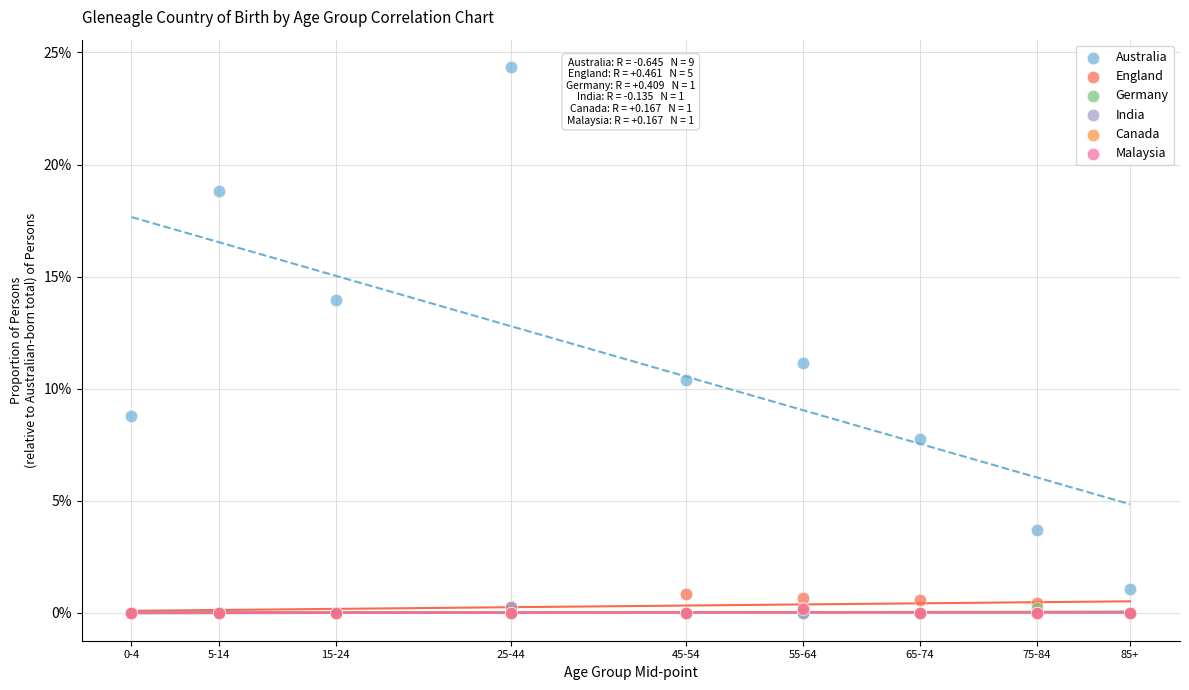

Which series has the largest Y range (max minus min)?

Australia